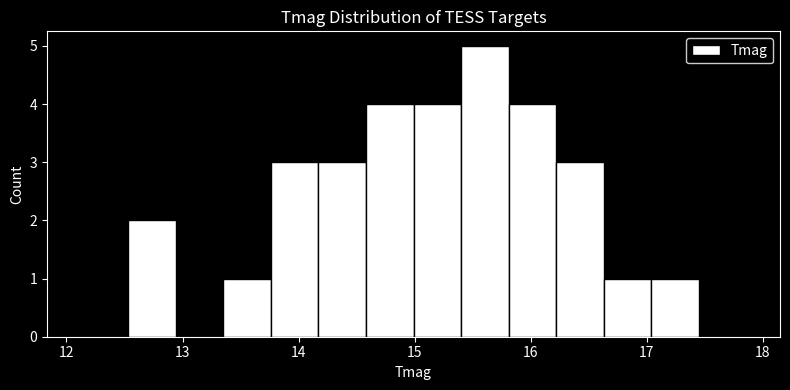

Reading left to right, transcribe this chart: for each bar, give the range it covers on the x-axis and its height. Neither the bar edges nor the heights are printed on the chart, so give them approximately, as read against the axes.

12.12 to 12.53: 0
12.53 to 12.94: 2
12.94 to 13.35: 0
13.35 to 13.76: 1
13.76 to 14.17: 3
14.17 to 14.58: 3
14.58 to 14.99: 4
14.99 to 15.40: 4
15.40 to 15.81: 5
15.81 to 16.22: 4
16.22 to 16.63: 3
16.63 to 17.04: 1
17.04 to 17.45: 1
17.45 to 17.86: 0